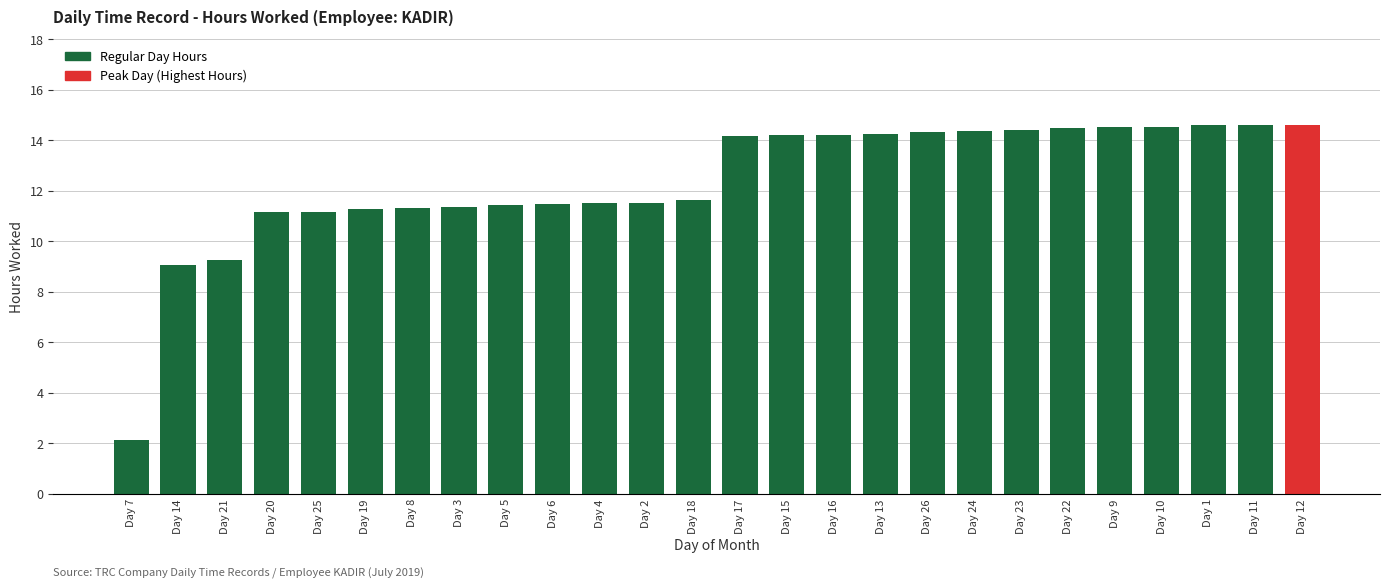

What is the greatest value displayed?

14.6